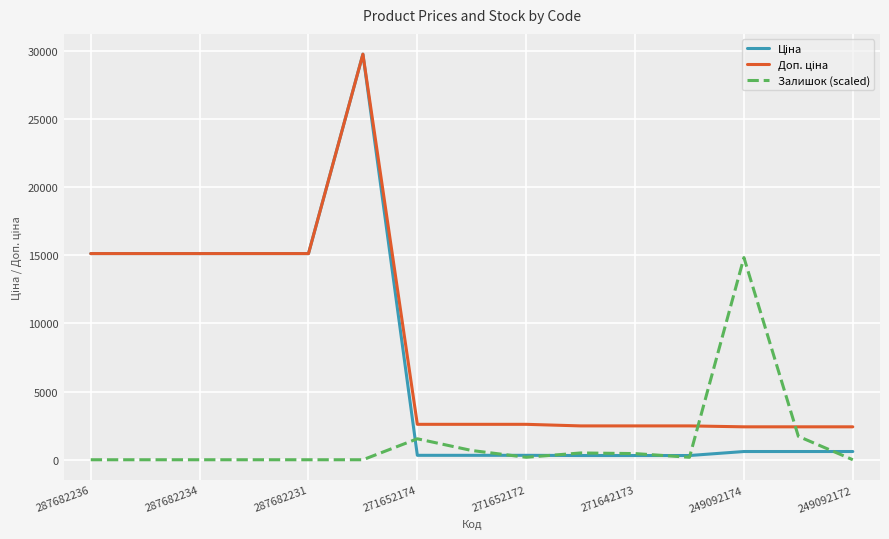

What is the maximum value for Залишок (scaled)?

14828.4